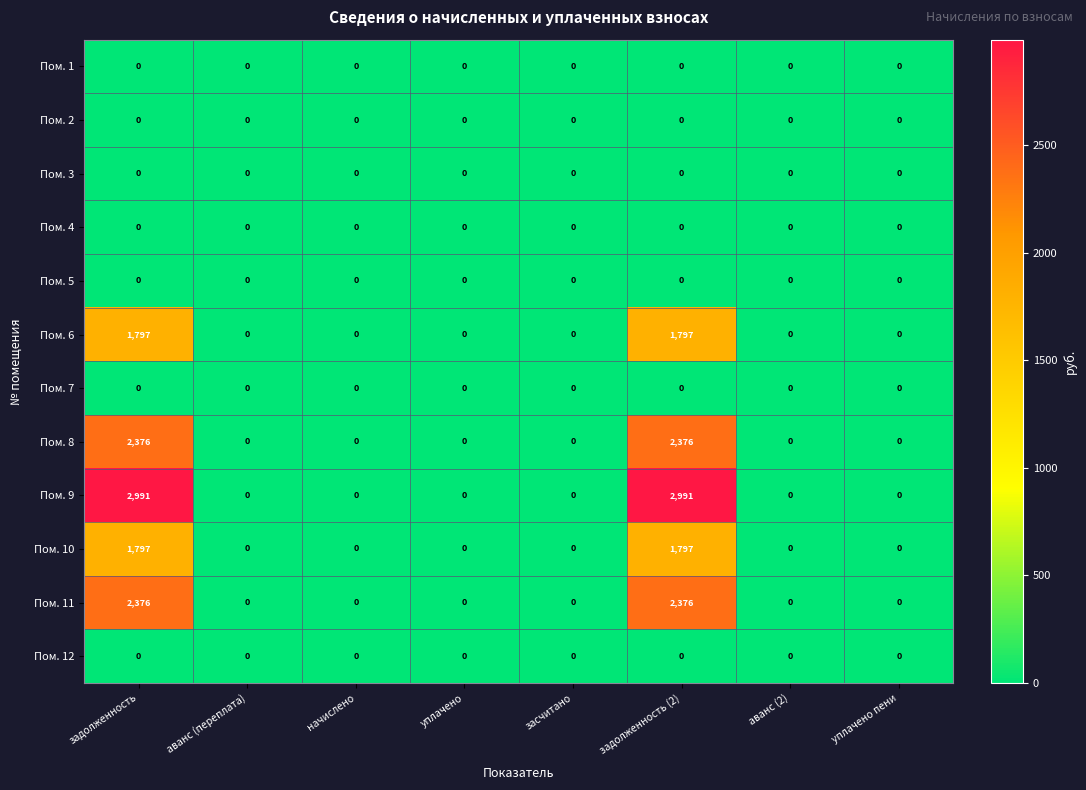

What is the difference between the highest and lowest values at задолженность?

2991